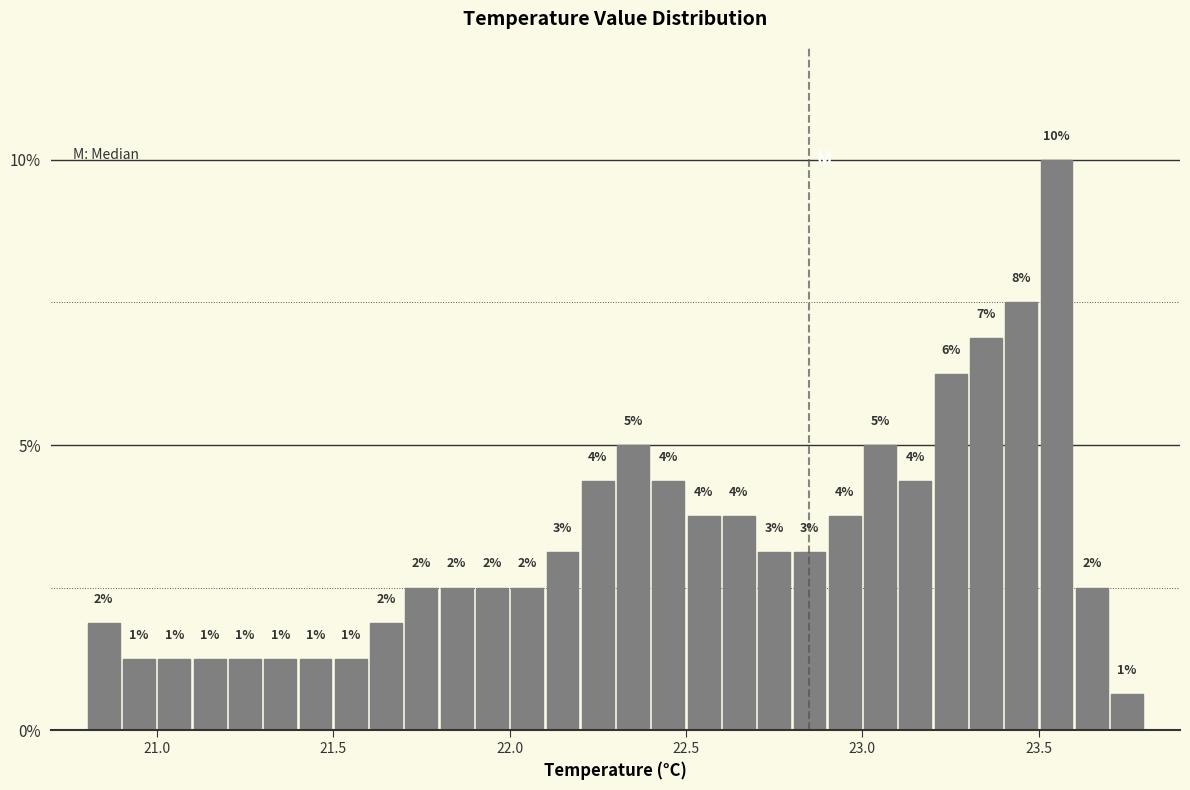

Read against the x-axis, roughly where is the centre of the tallest bar?

23.55